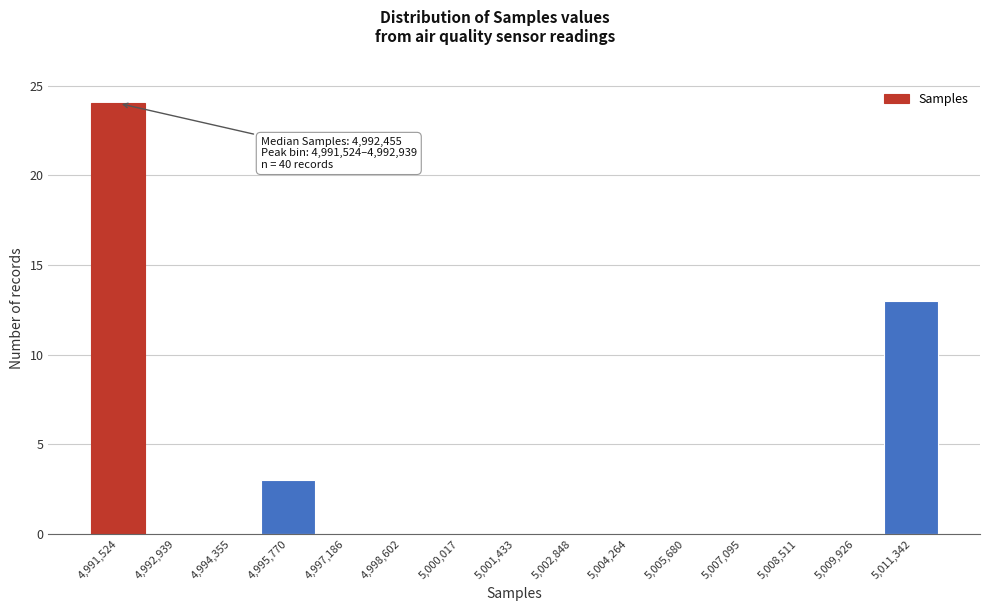

Reading left to right, list all the values displayed in this chart.

4,991,524=24	4,992,939=0	4,994,355=0	4,995,770=3	4,997,186=0	4,998,602=0	5,000,017=0	5,001,433=0	5,002,848=0	5,004,264=0	5,005,680=0	5,007,095=0	5,008,511=0	5,009,926=0	5,011,342=13